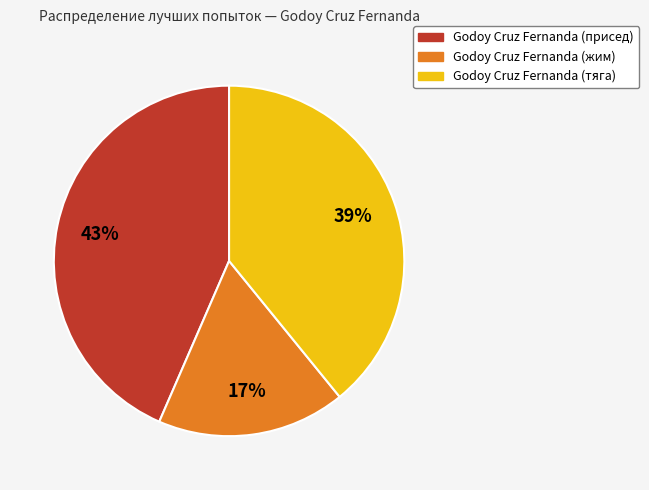

Is it true that Godoy Cruz Fernanda (присед) is 43% of the pie?

True